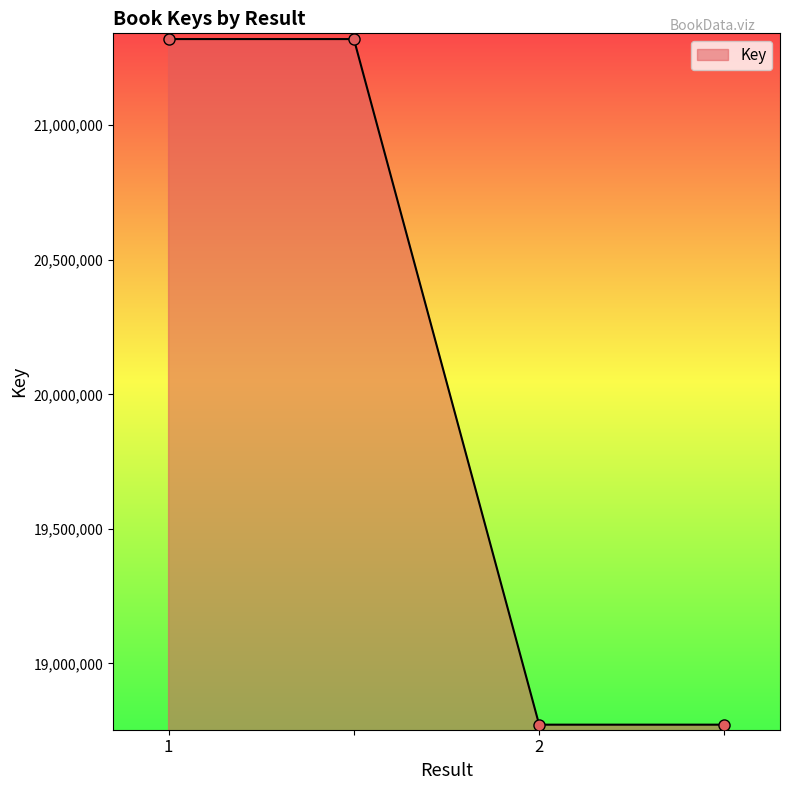

What is the difference between the second highest and second lowest values?

2548608